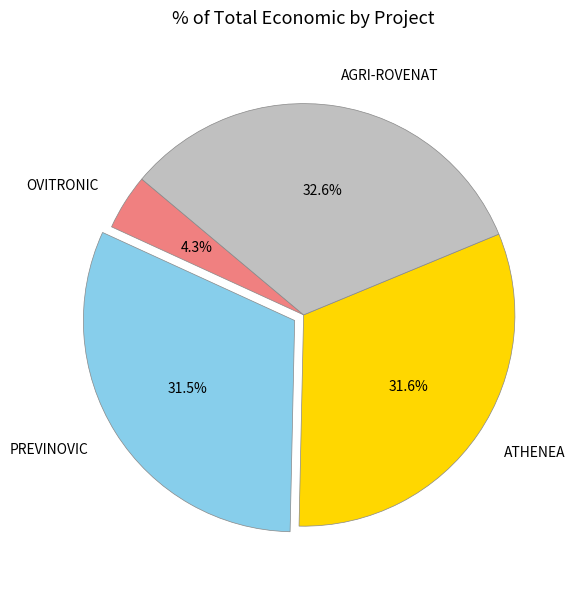

Does any single category account for the majority?

No